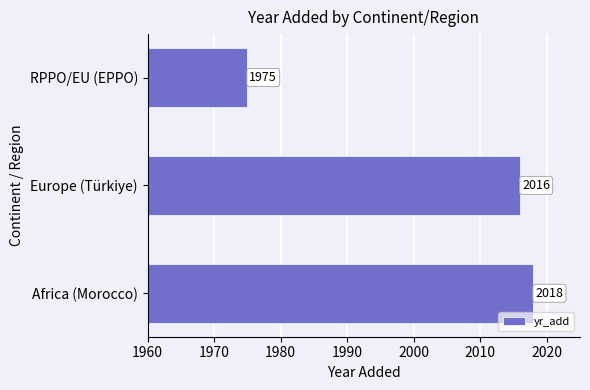

Are the bars horizontal?

Yes